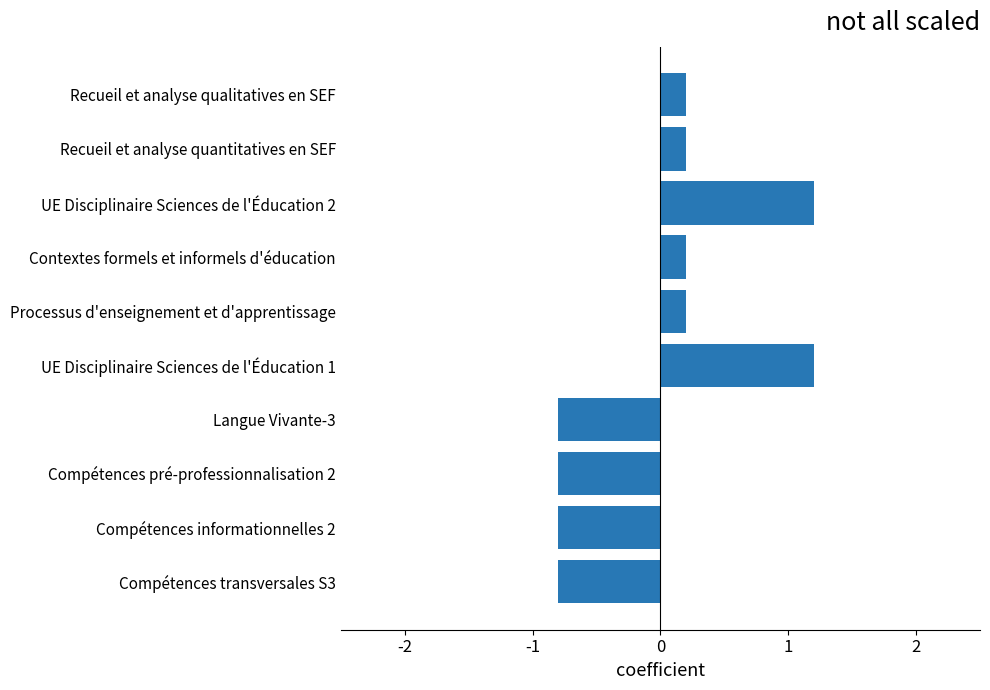

What is the smallest value displayed?

-0.8